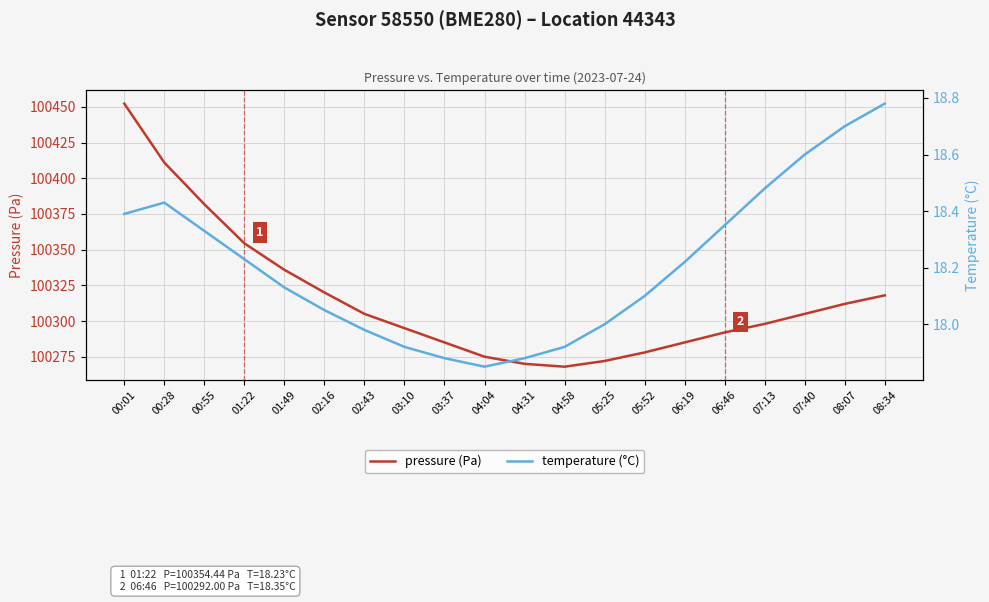

Where does the temperature (°C) series first go above 18?

00:01